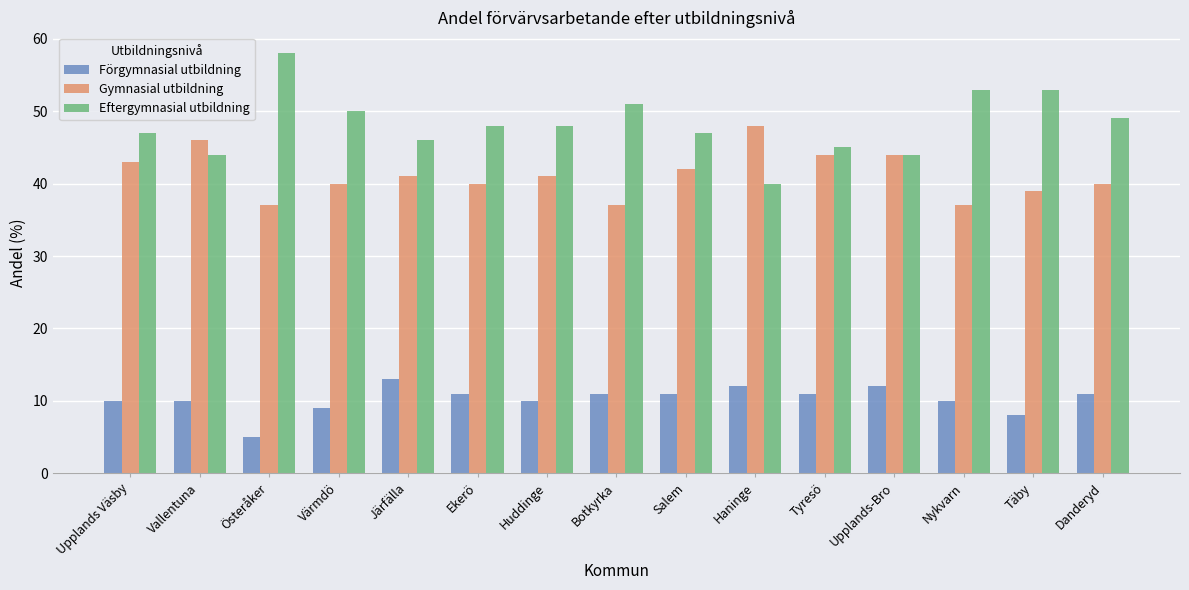

How many series are shown in this chart?

3